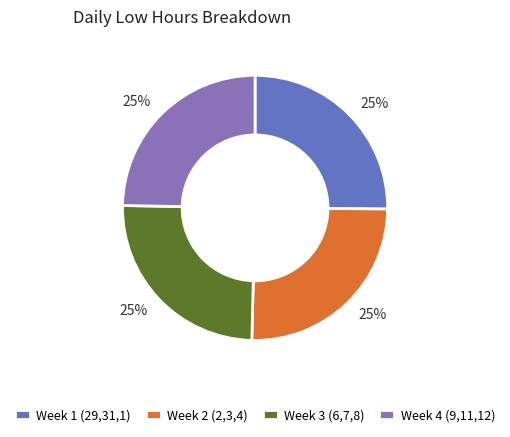

Count the number of slices in the pie.

4